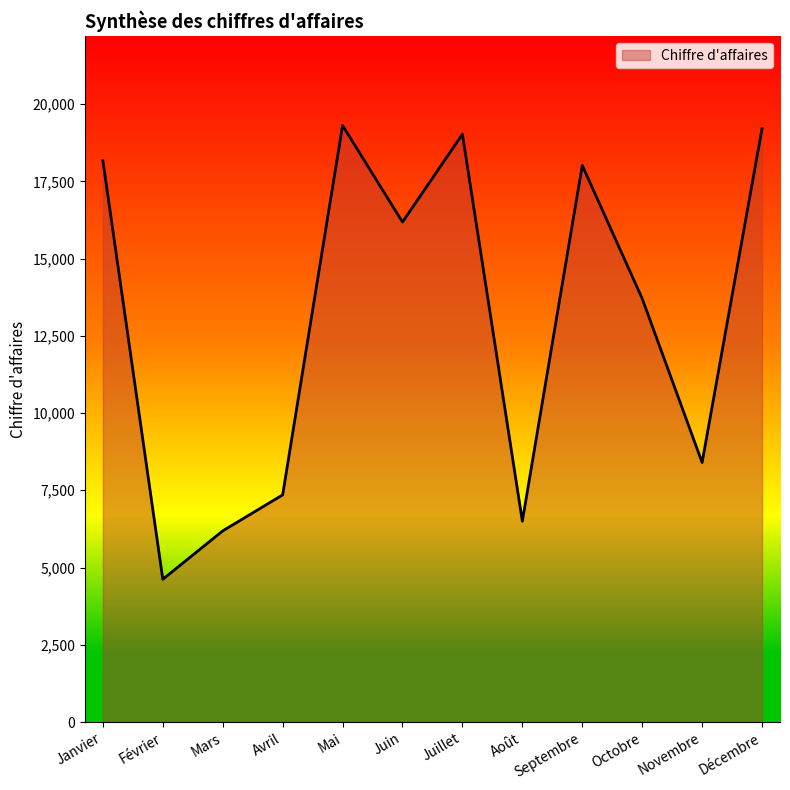

What is the difference between the maximum and minimum values?

14686